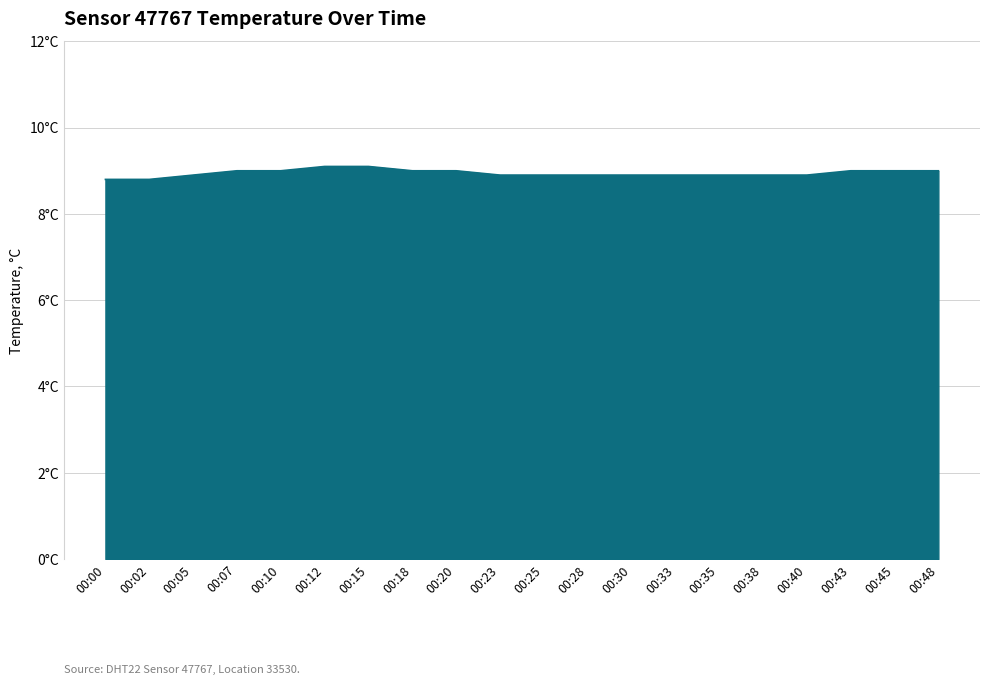

Does the chart display data point markers on the line(s)?

No